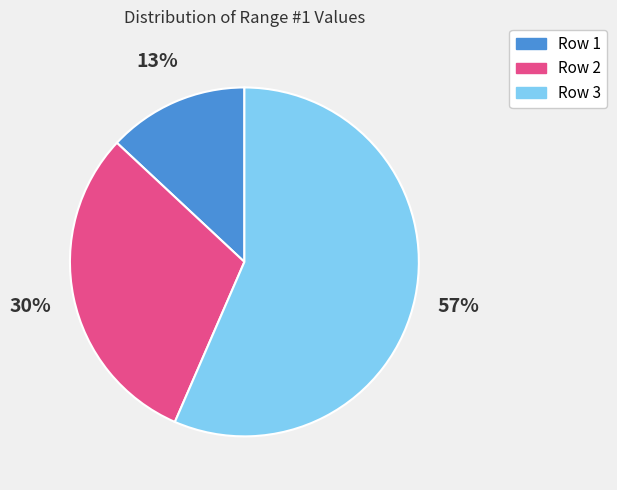

To the nearest percent, what is the average slice percentage?

33%